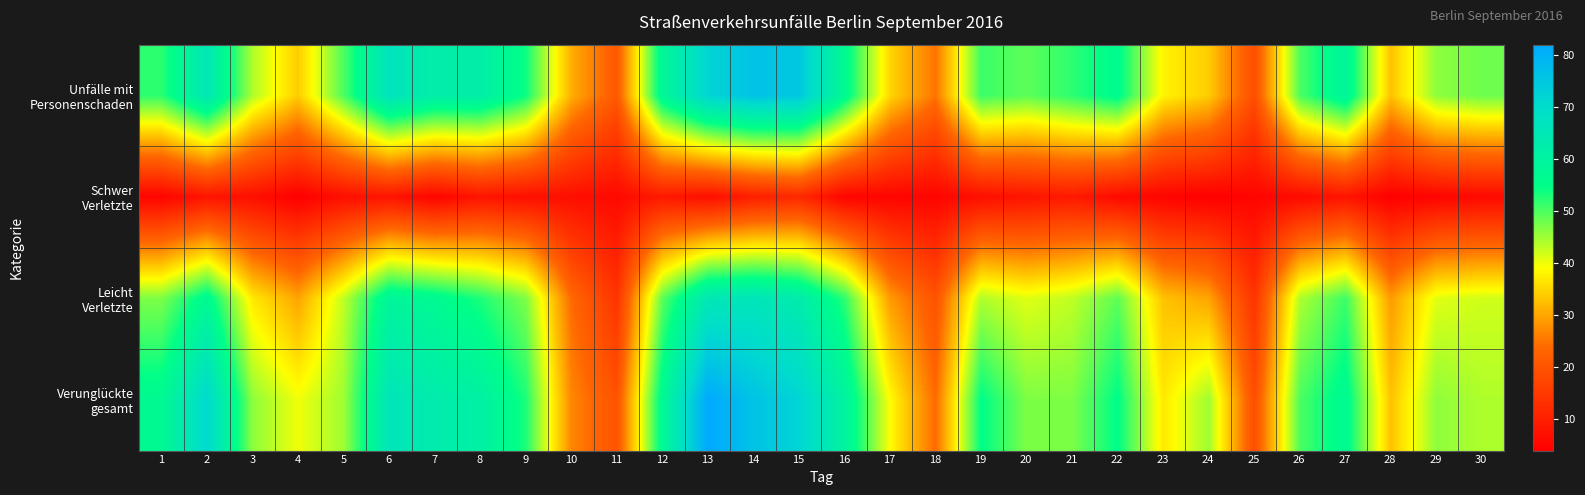

Which series has the largest range (max minus min)?

Verunglückte gesamt